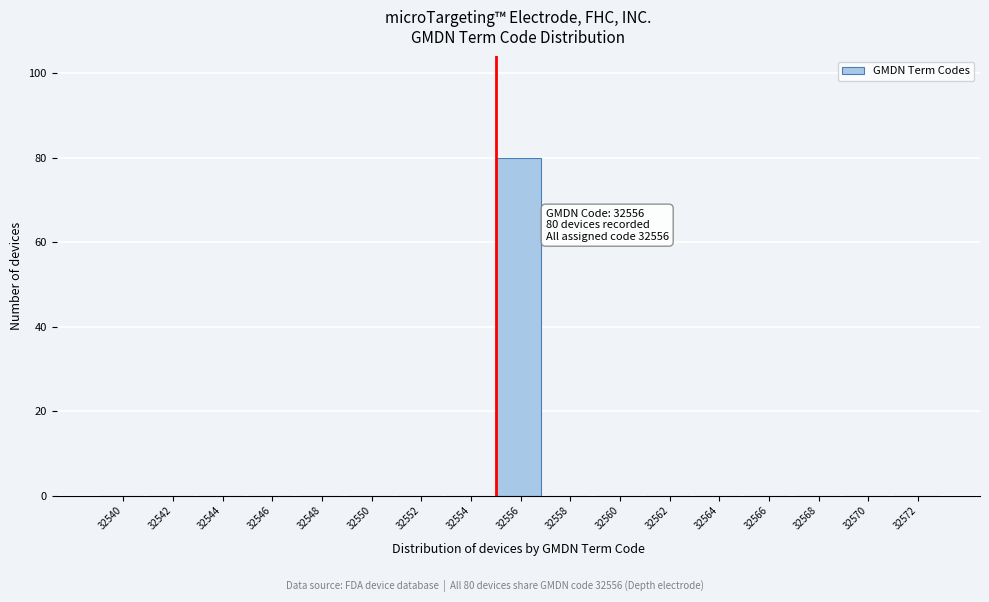

Reading right to left, transcribe all the data shown in this chart.

32572=0	32570=0	32568=0	32566=0	32564=0	32562=0	32560=0	32558=0	32556=80	32554=0	32552=0	32550=0	32548=0	32546=0	32544=0	32542=0	32540=0